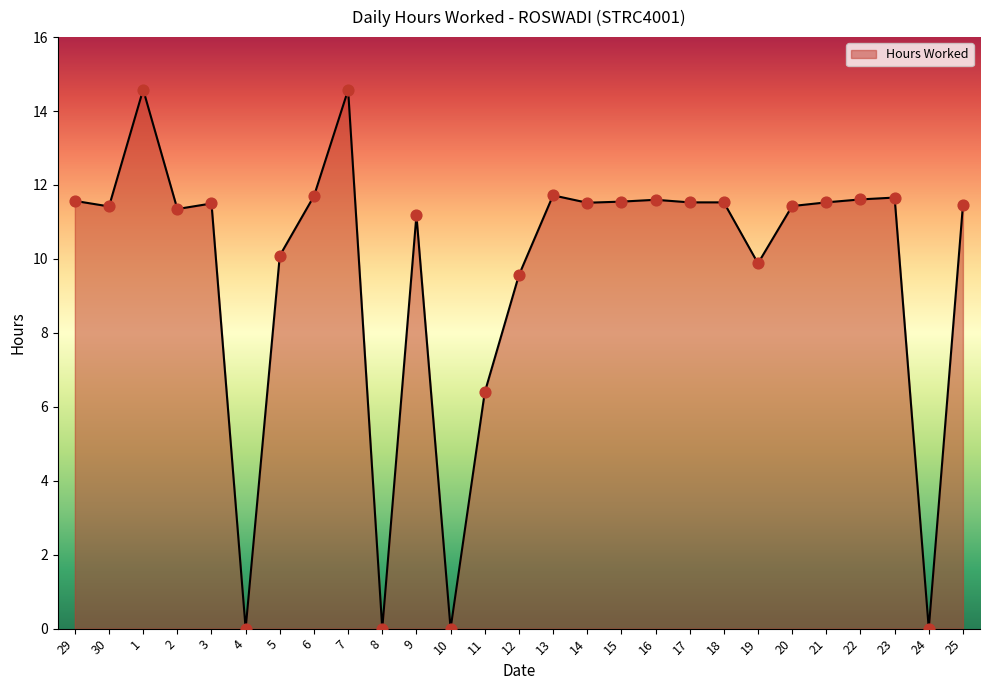

What is the ratio of the value at 12 to the value at 21?

0.8